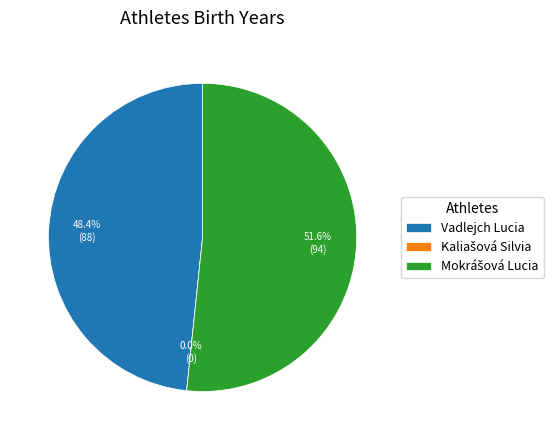

What percentage is the Vadlejch Lucia slice, to the nearest percent?

48%